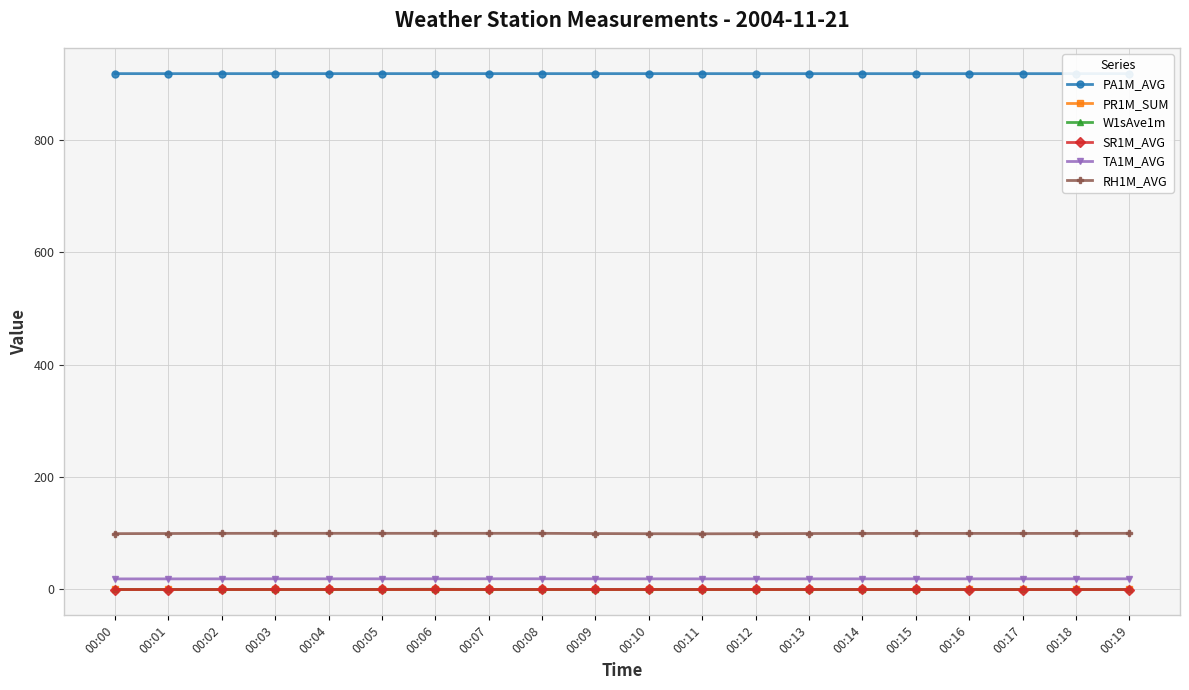

How many interior local peaks does the SR1M_AVG series have?

4